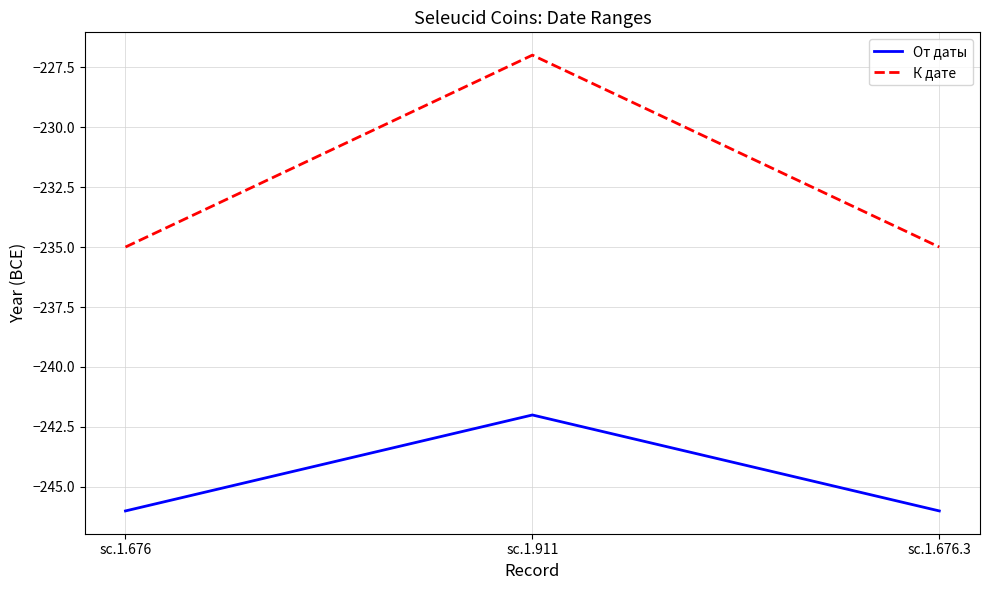

Reading left to right, extract all data points from this chart.

От даты: sc.1.676=-246	sc.1.911=-242	sc.1.676.3=-246
К дате: sc.1.676=-235	sc.1.911=-227	sc.1.676.3=-235